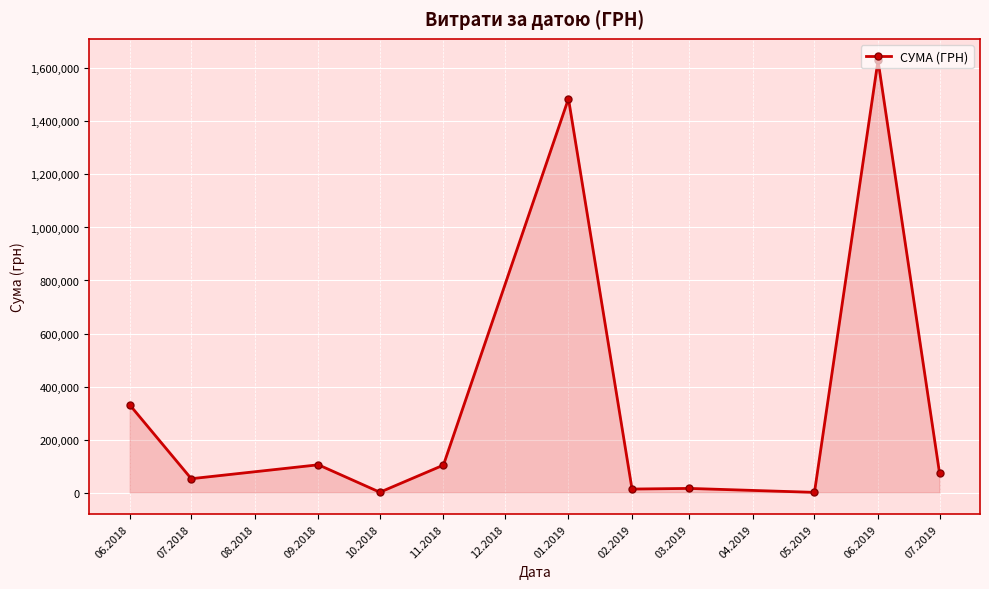

What is the average value?

346589.8